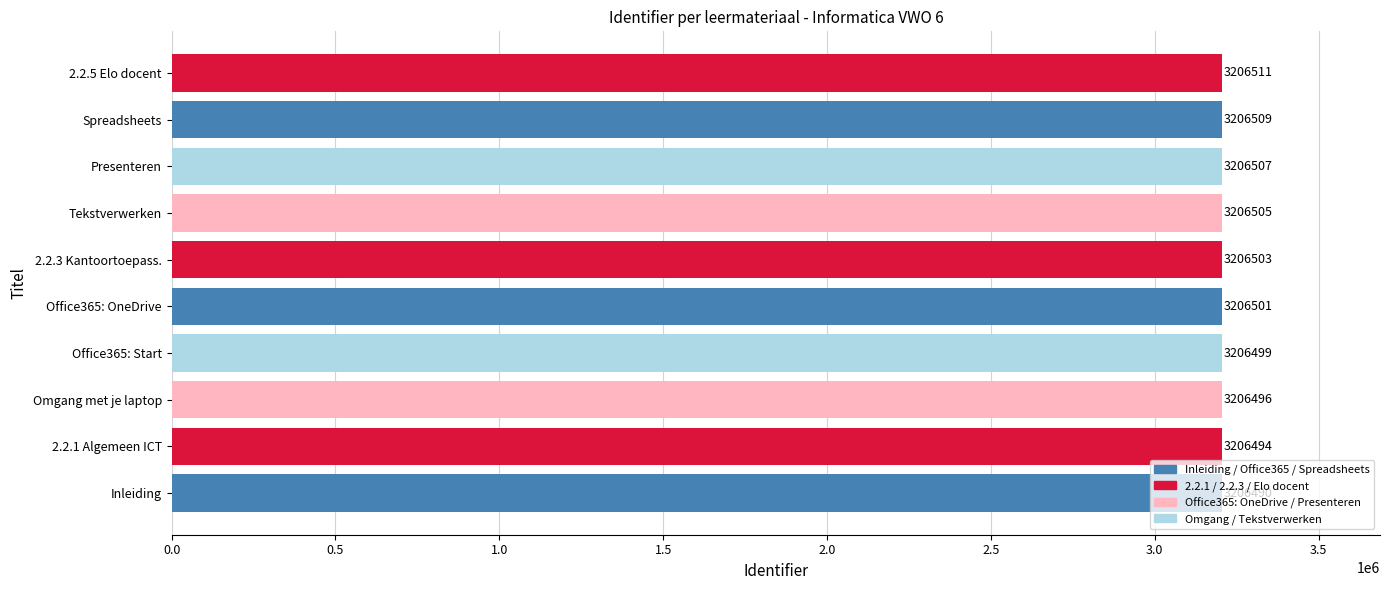

What is the change in value from 2.2.1 Algemeen ICT to 2.2.3 Kantoortoepass.?

+9